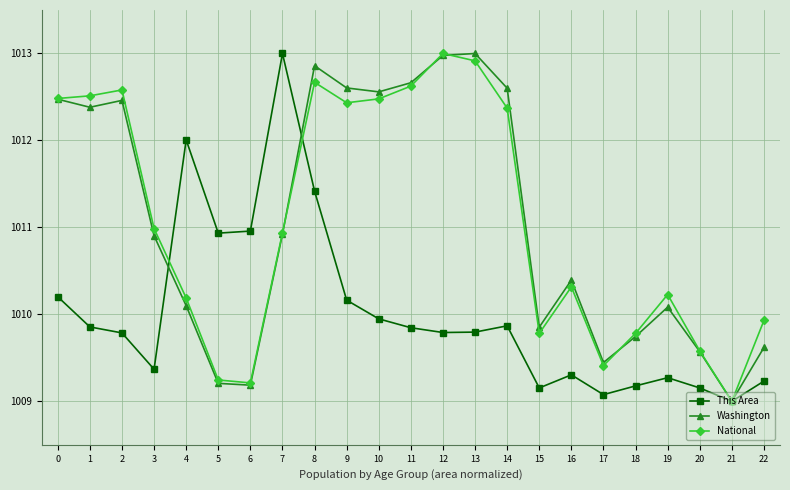

True or false: Washington has a value of 266.2 at 17.

False